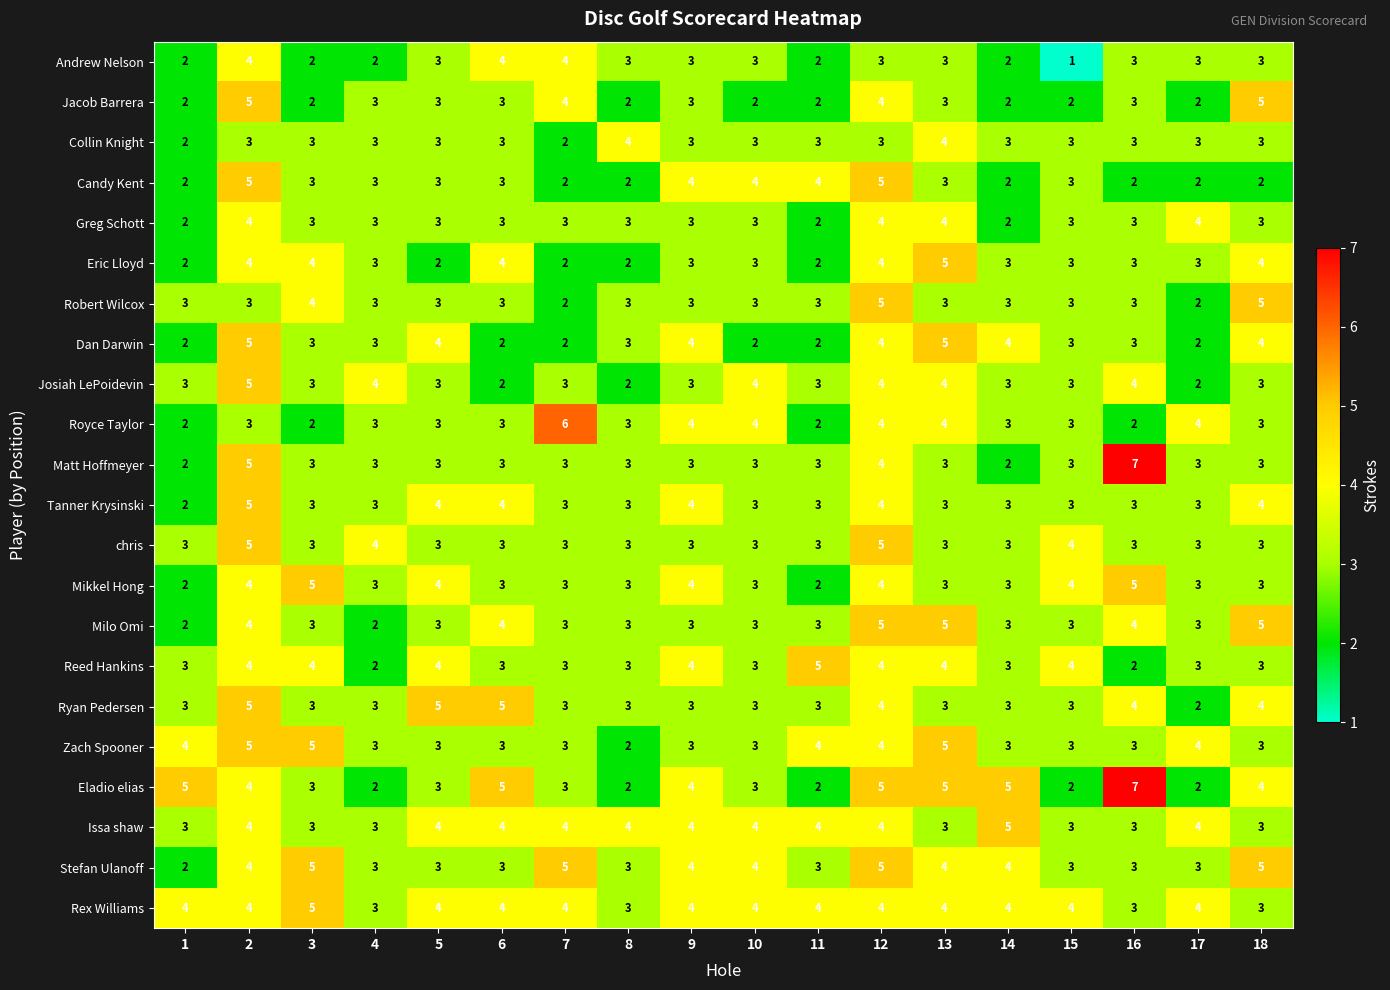

The value of Zach Spooner at 4 is 3. True or false?

True